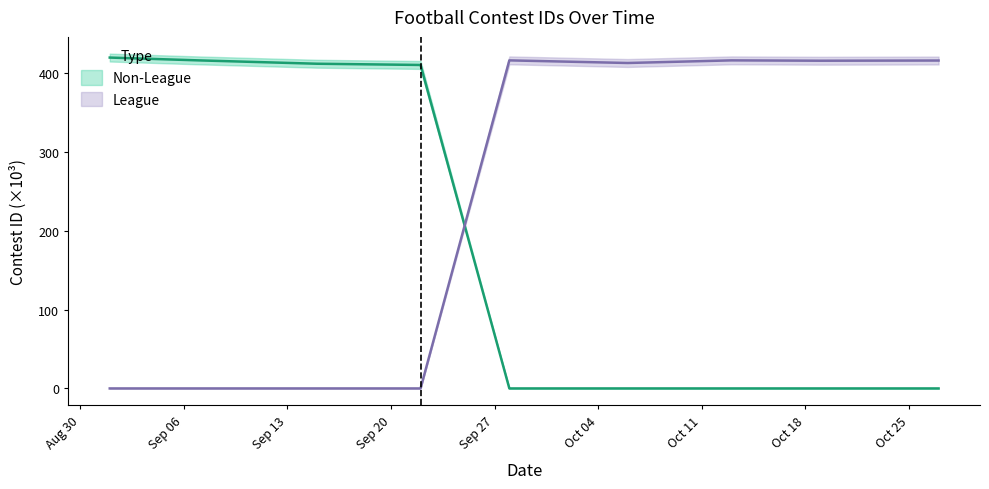

At which label does League first exceed 412?

9/28/23